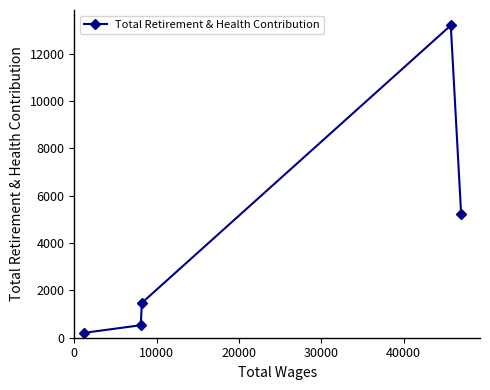

Reading left to right, transcribe all the data shown in this chart.

208	528	1472	13198	5215